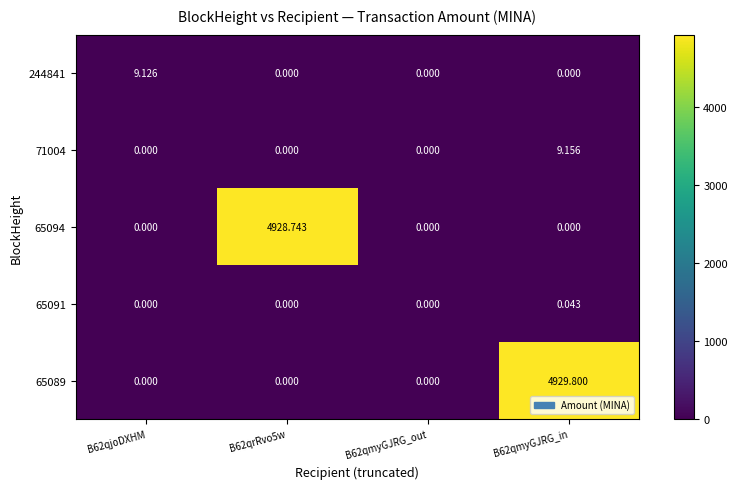

Is the value of 65091 at B62qmyGJRG_in greater than the value of 71004 at B62qrRvo5w?

Yes